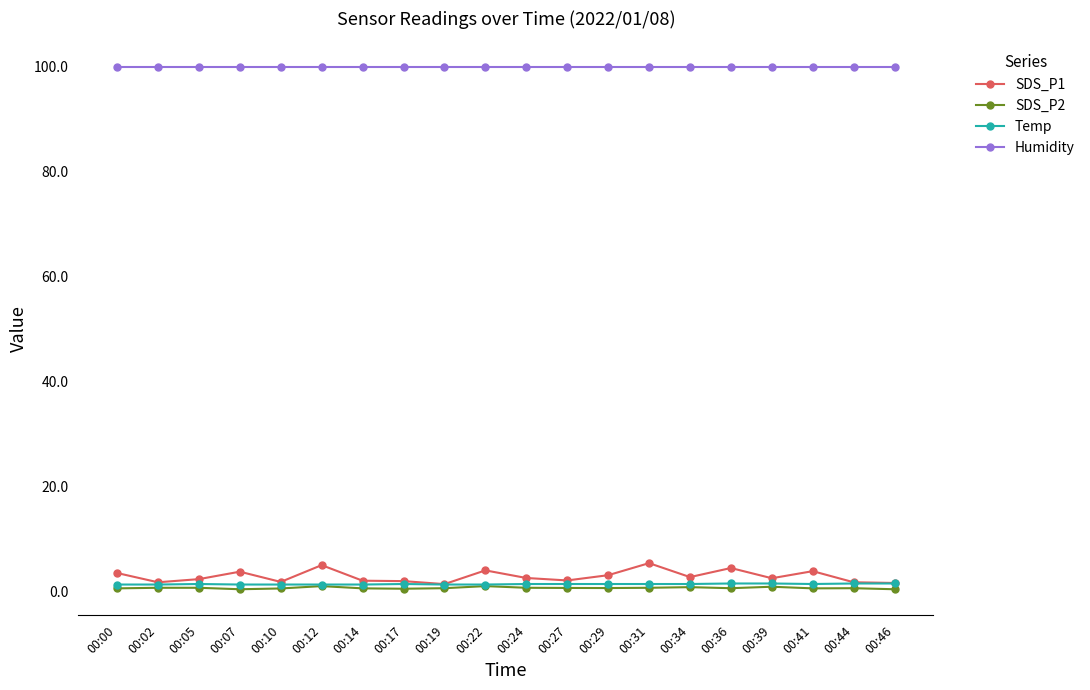

True or false: SDS_P1 and Humidity cross at least once.

False